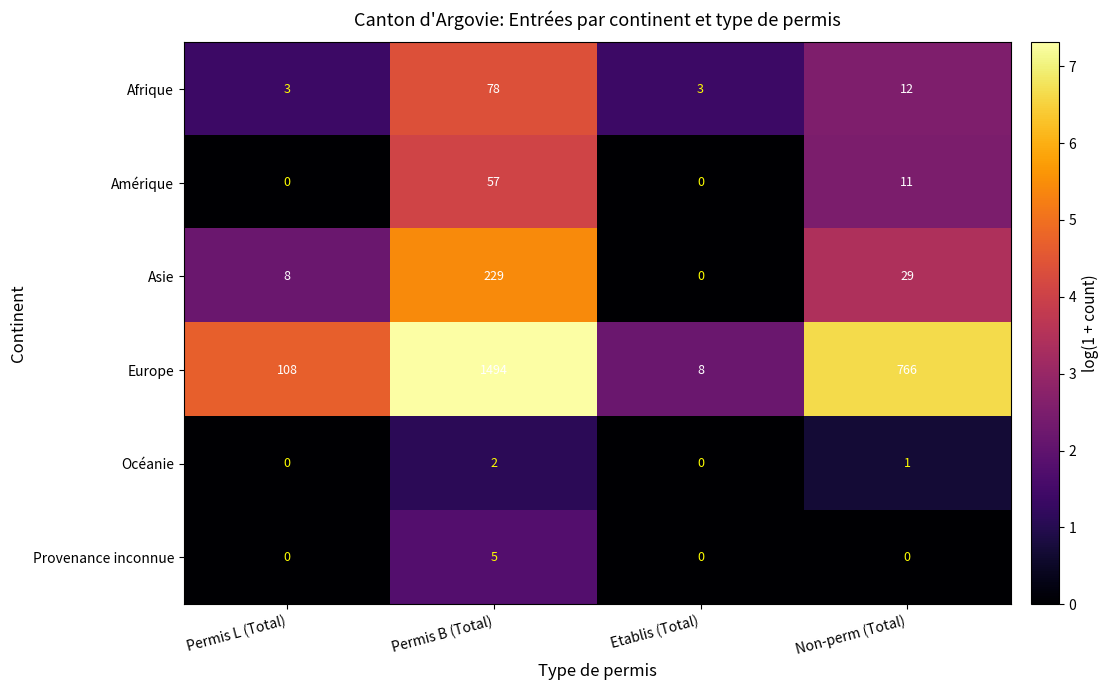

What is the highest value of the Europe series?

1494